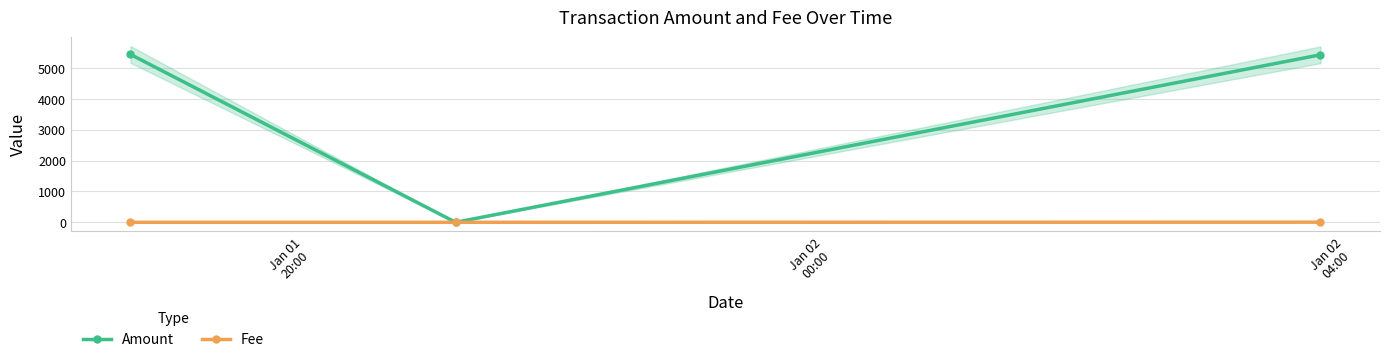

What is the maximum value for Amount?

5441.6